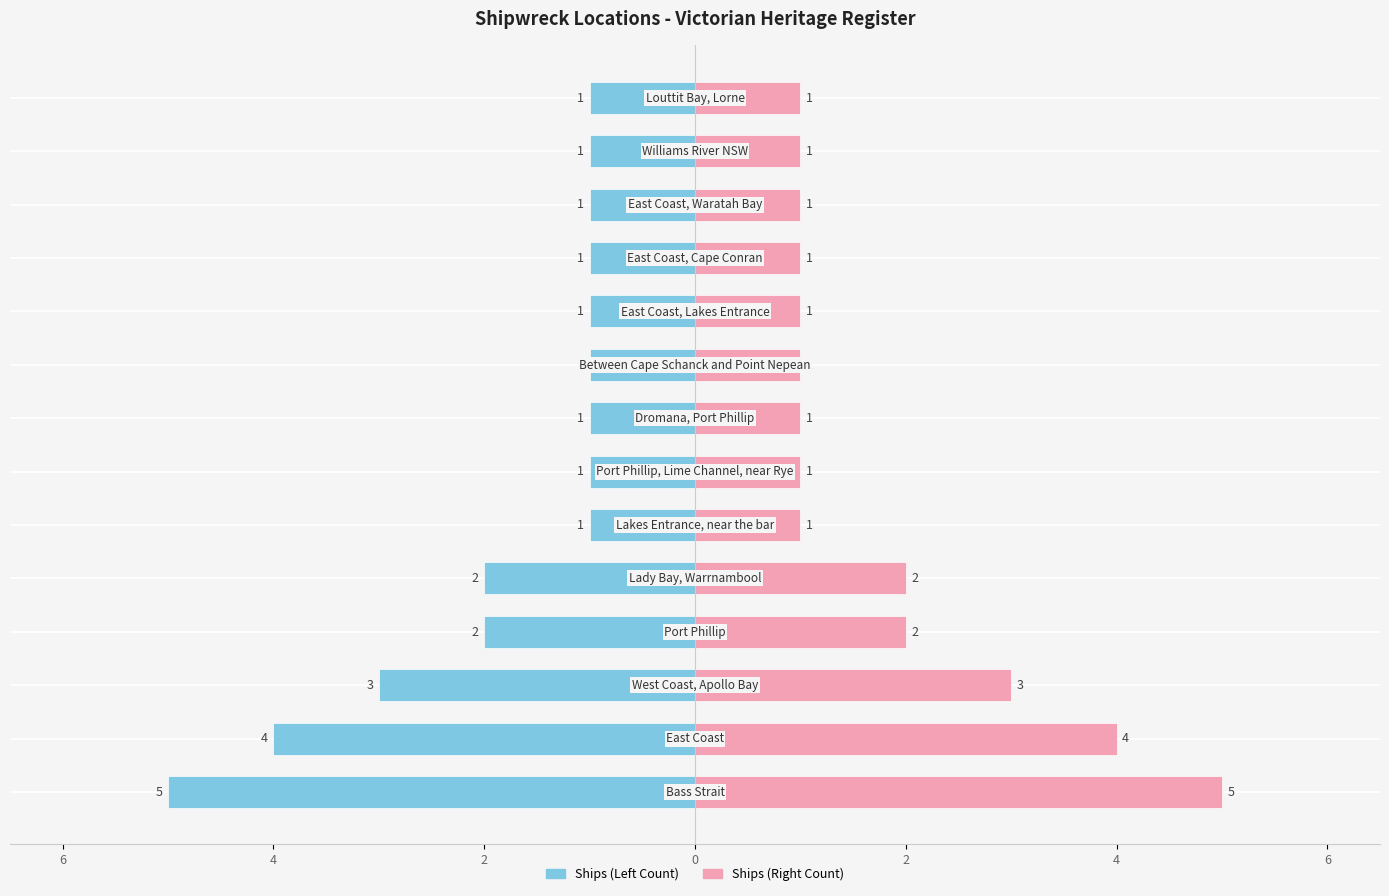

What is the value of the Ships (Left Count) bar at the 13th from the left?

-1